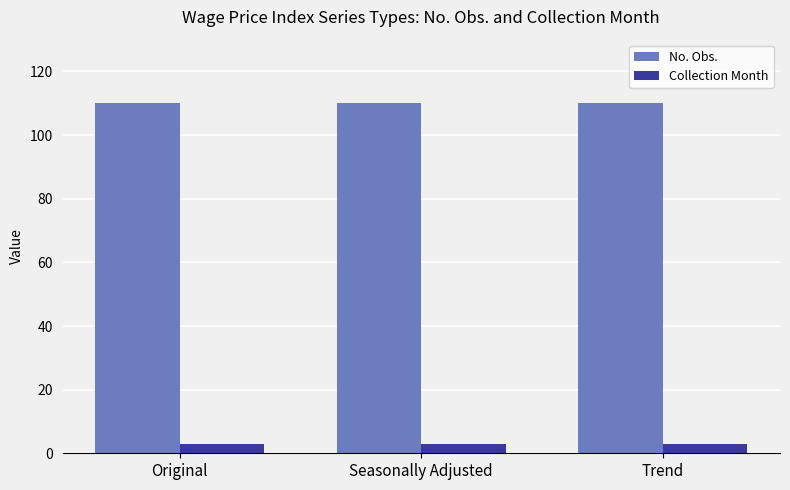

What is the spread (max minus min) of values at Original?

107